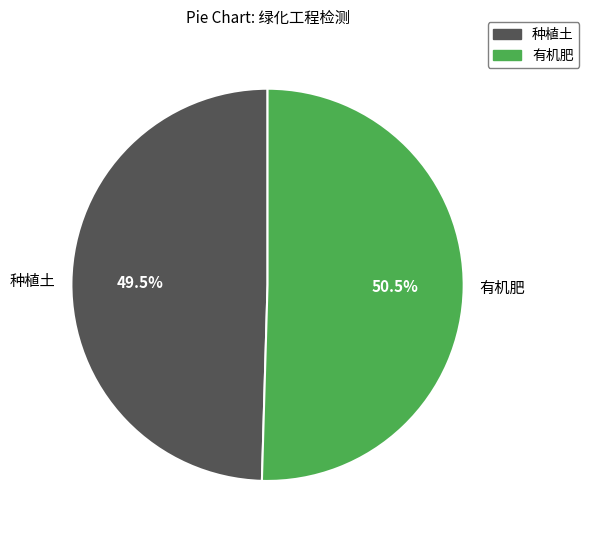

Approximately how many times larger is the value at 种植土 compared to 有机肥?

1.0